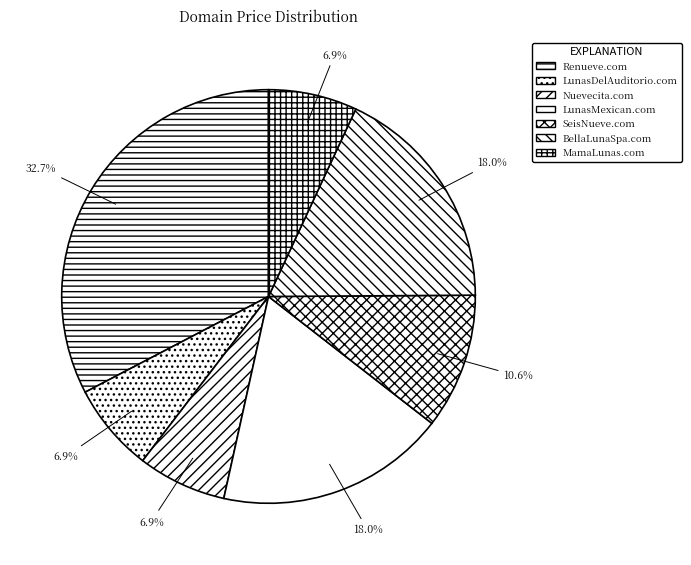

Is there any slice that represents more than half of the pie?

No